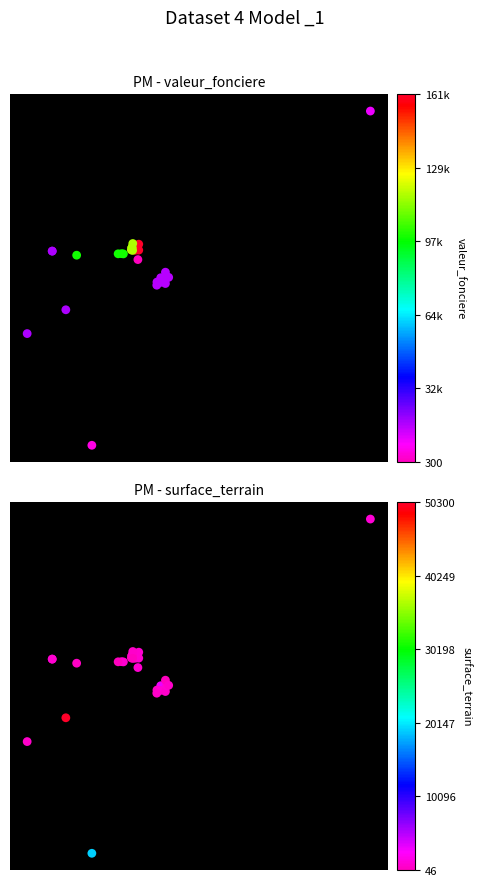

How many surface_terrain values are between 47 and 48?

31